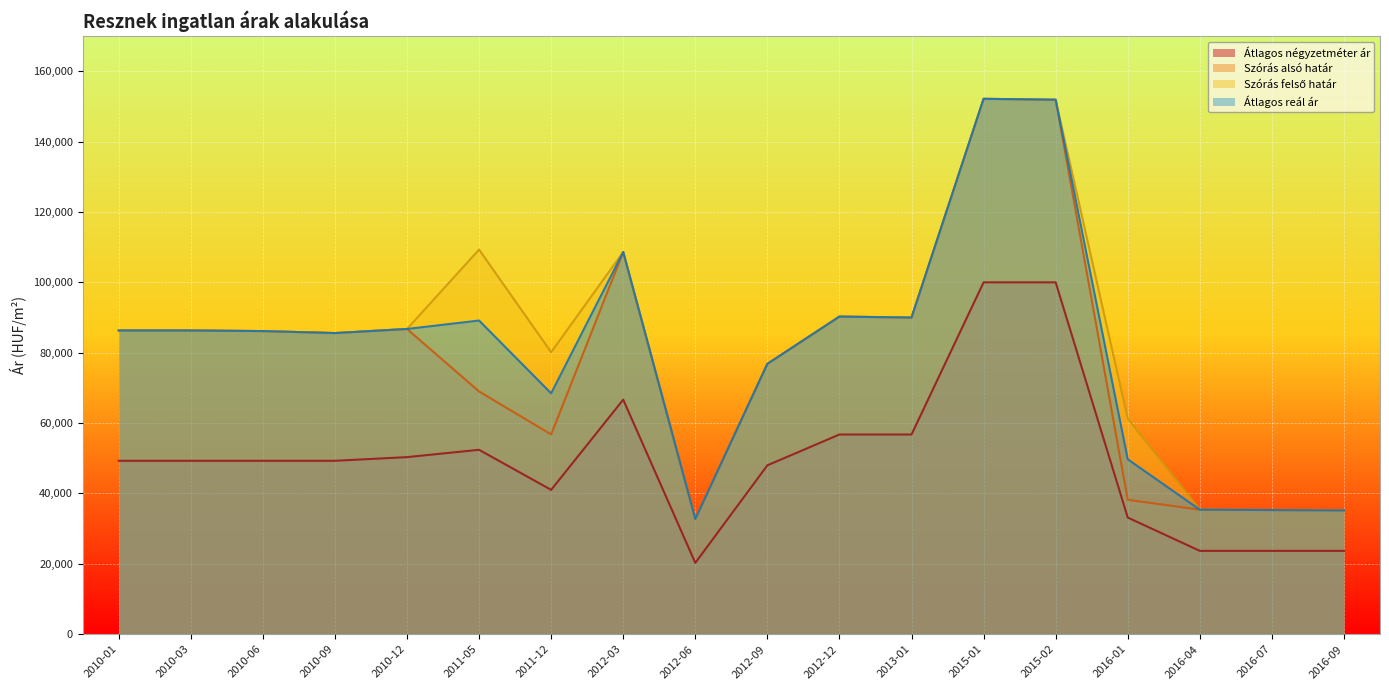

Rank the series at 2010-01 from lowest to highest value.

Átlagos négyzetméter ár, Szórás alsó határ, Szórás felső határ, Átlagos reál ár